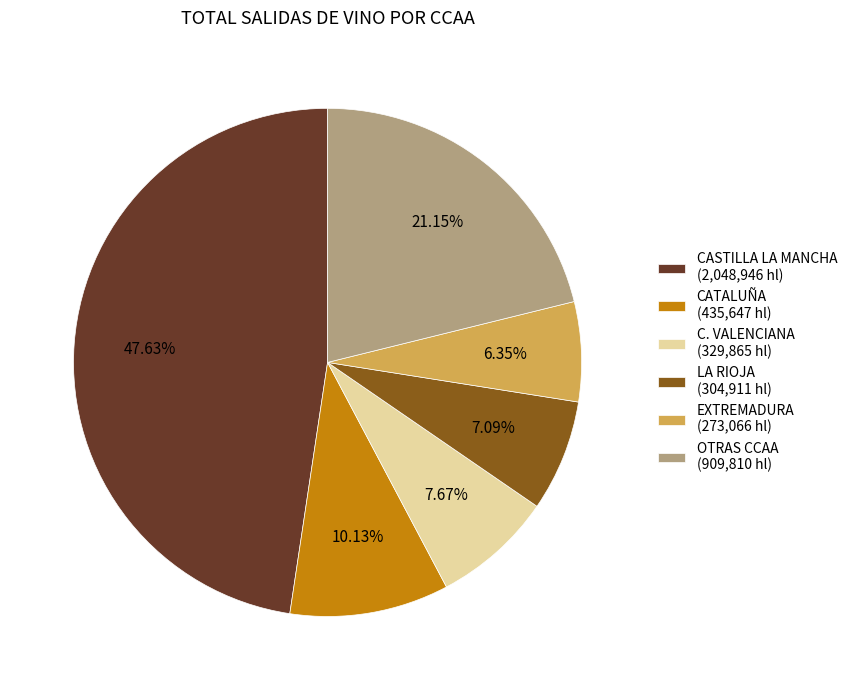

To the nearest percent, what is the difference between the largest and smallest slice percentages?

41%